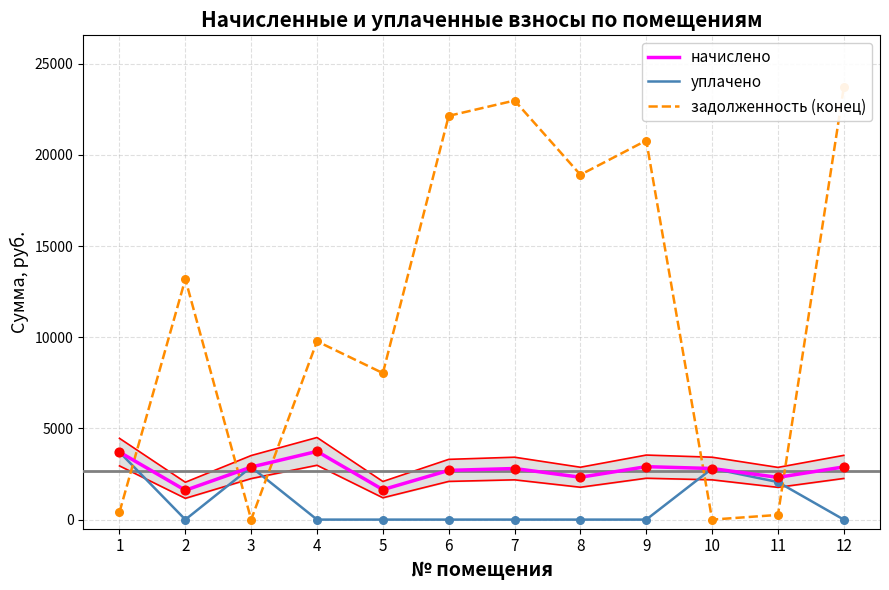

At how many categories does at least one series exceed 6108?

8